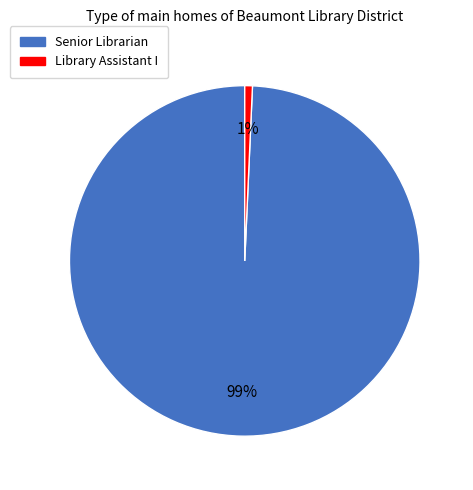

To the nearest percent, what is the average slice percentage?

50%